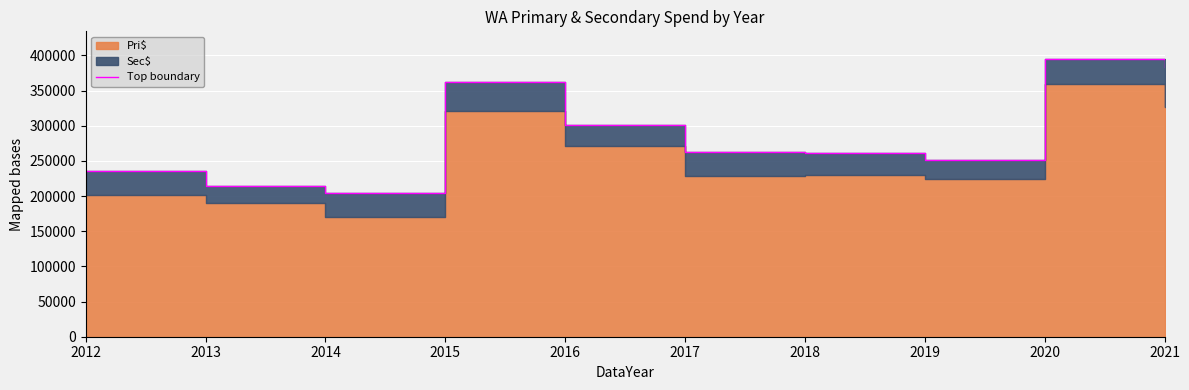

At which label is the value closest to 299240?

2016